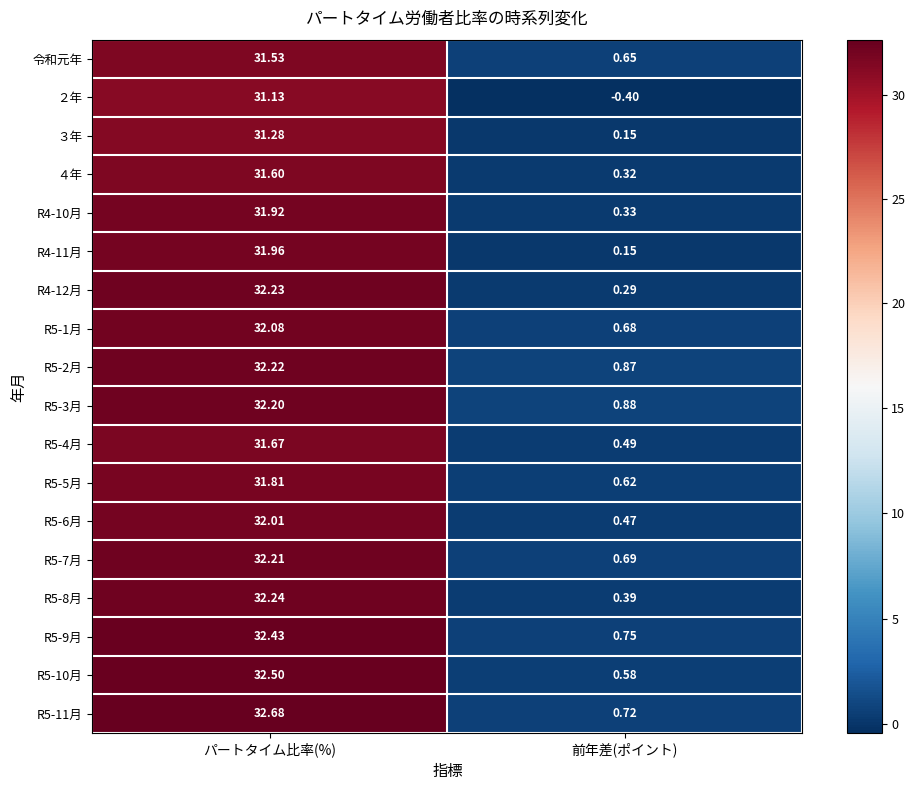

Is the value of ４年 at 前年差(ポイント) greater than the value of R5-2月 at パートタイム比率(%)?

No